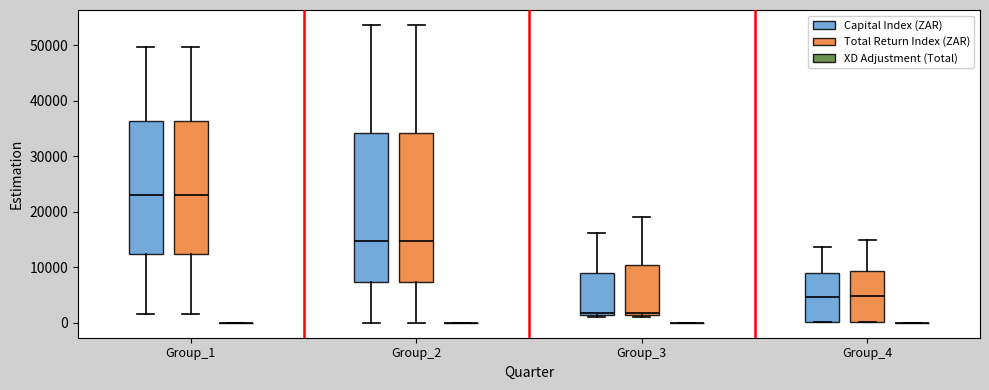

Reading left to right, transcribe this box plot: for each box, give where its median line is, the range the box spans, and where its two whiskers end, as read against the y-axis. The values are not printed on the chart, so give them approximately, as read against the axis.

Group_1 (Capital Index (ZAR)): median 23000, box 12000 to 36000, whiskers 2000 to 50000
Group_1 (Total Return Index (ZAR)): median 23000, box 12000 to 36000, whiskers 2000 to 50000
Group_1 (XD Adjustment (Total)): box collapsed to a line at 0, whiskers 0 to 0
Group_2 (Capital Index (ZAR)): median 15000, box 7000 to 34000, whiskers 0 to 54000
Group_2 (Total Return Index (ZAR)): median 15000, box 7000 to 34000, whiskers 0 to 54000
Group_2 (XD Adjustment (Total)): box collapsed to a line at 0, whiskers 0 to 0
Group_3 (Capital Index (ZAR)): median 2000, box 1000 to 9000, whiskers 1000 (just below the box's lower edge) to 16000
Group_3 (Total Return Index (ZAR)): median 2000, box 1000 to 10000, whiskers 1000 (just below the box's lower edge) to 19000
Group_3 (XD Adjustment (Total)): box collapsed to a line at 0, whiskers 0 to 0
Group_4 (Capital Index (ZAR)): median 5000, box 0 to 9000, whiskers 0 to 14000
Group_4 (Total Return Index (ZAR)): median 5000, box 0 to 9000, whiskers 0 to 15000
Group_4 (XD Adjustment (Total)): box collapsed to a line at 0, whiskers 0 to 0